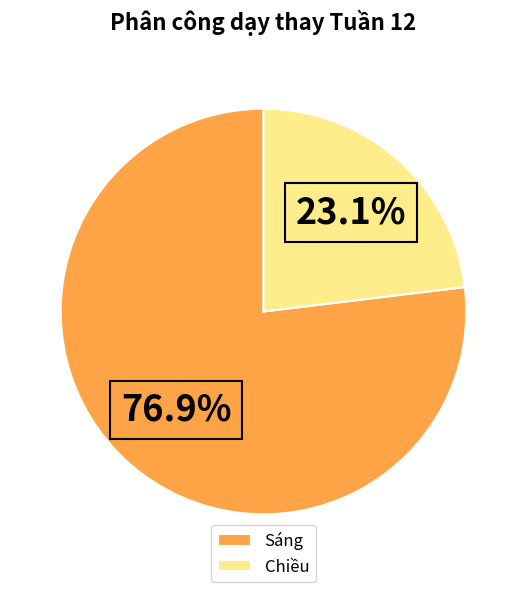

What is the ratio of the value at Sáng to the value at Chiều?

3.3